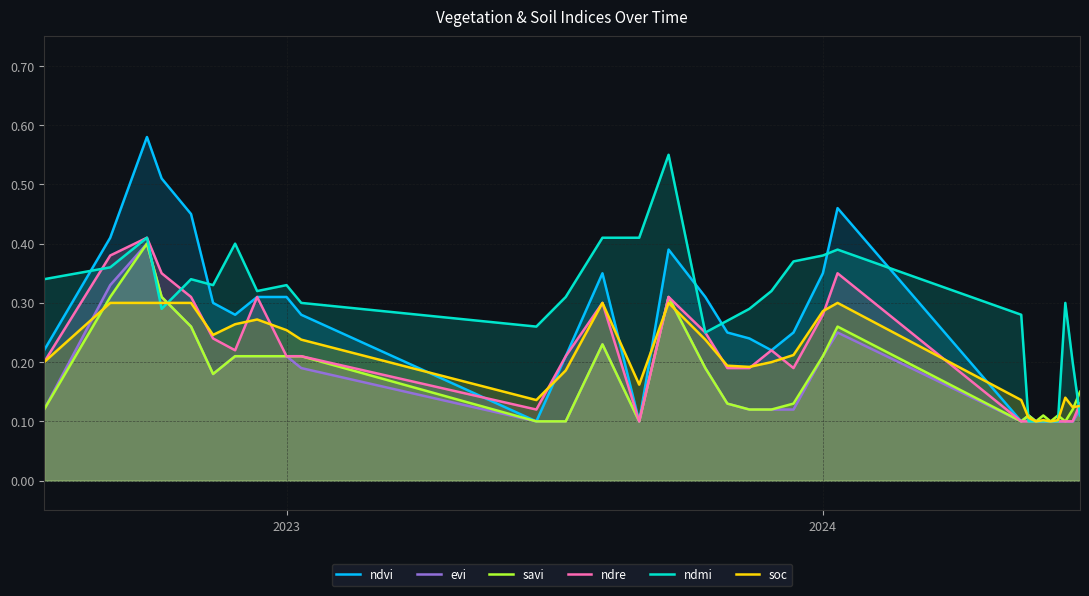

What are all the series names shown in the legend?

ndvi, evi, savi, ndre, ndmi, soc